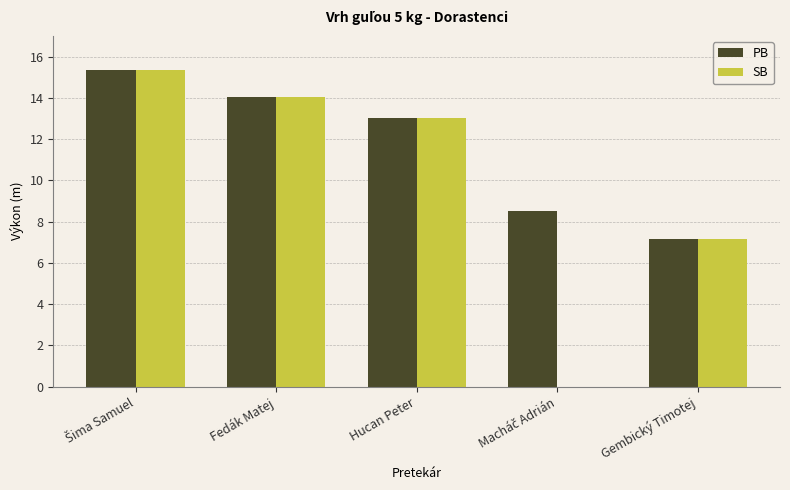

Which series has the largest total across all categories?

PB